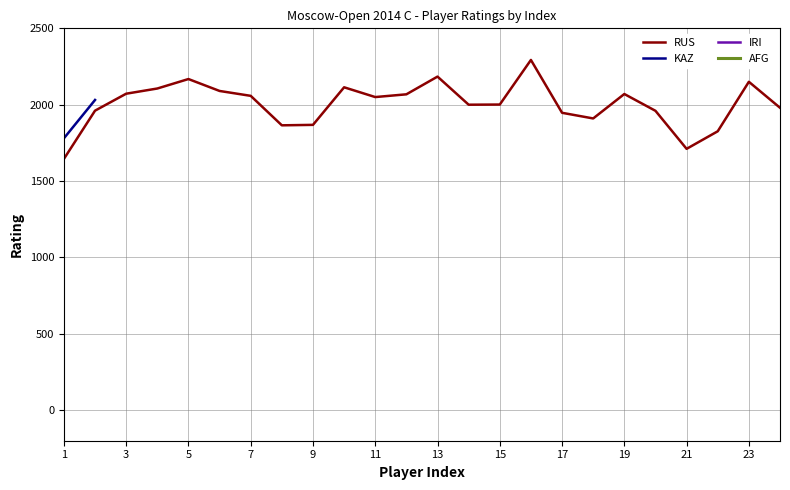

What is the sum of all RUS values?

48097